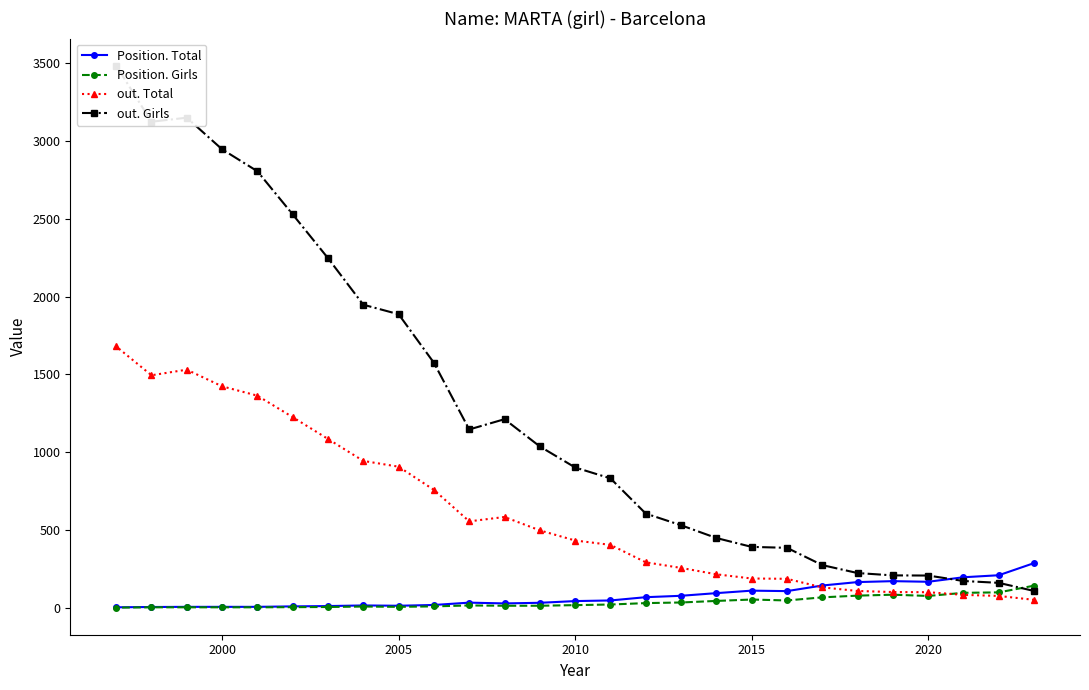

How many values in the out. Total series exceed 434?

13